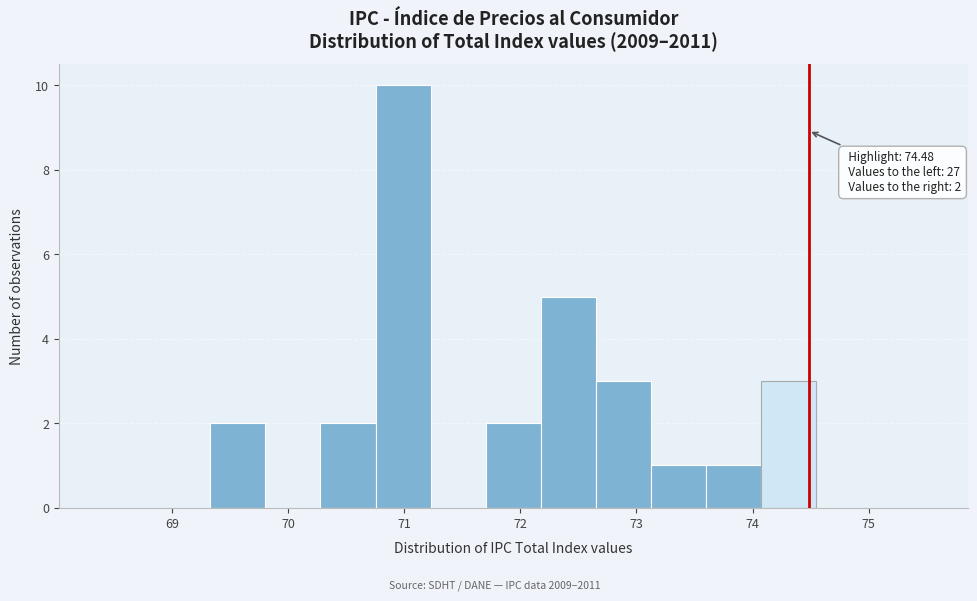

Over which range of the x-axis is the bar tallest?

70.8 to 71.2